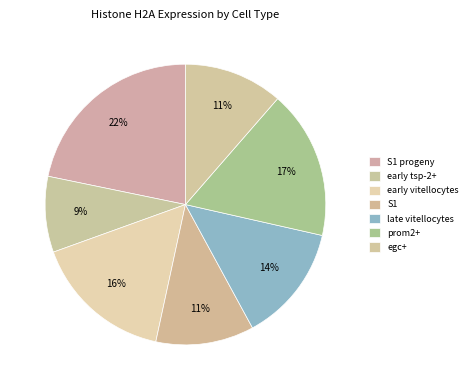

To the nearest percent, what is the difference between the largest and smallest slice percentages?

13%